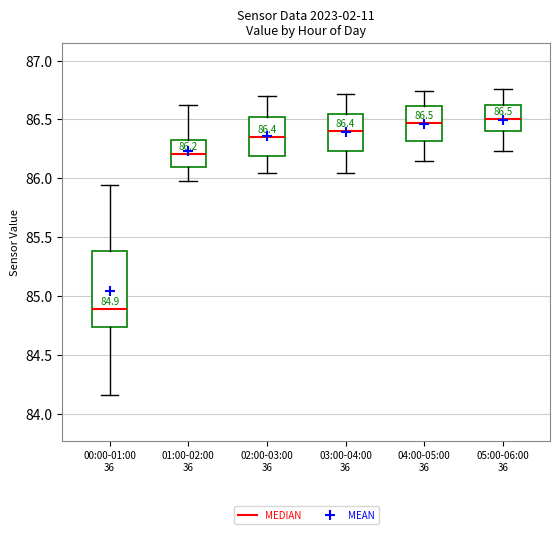

Which box is the tallest, from its lower edge to its upper edge?

00:00-01:00 36